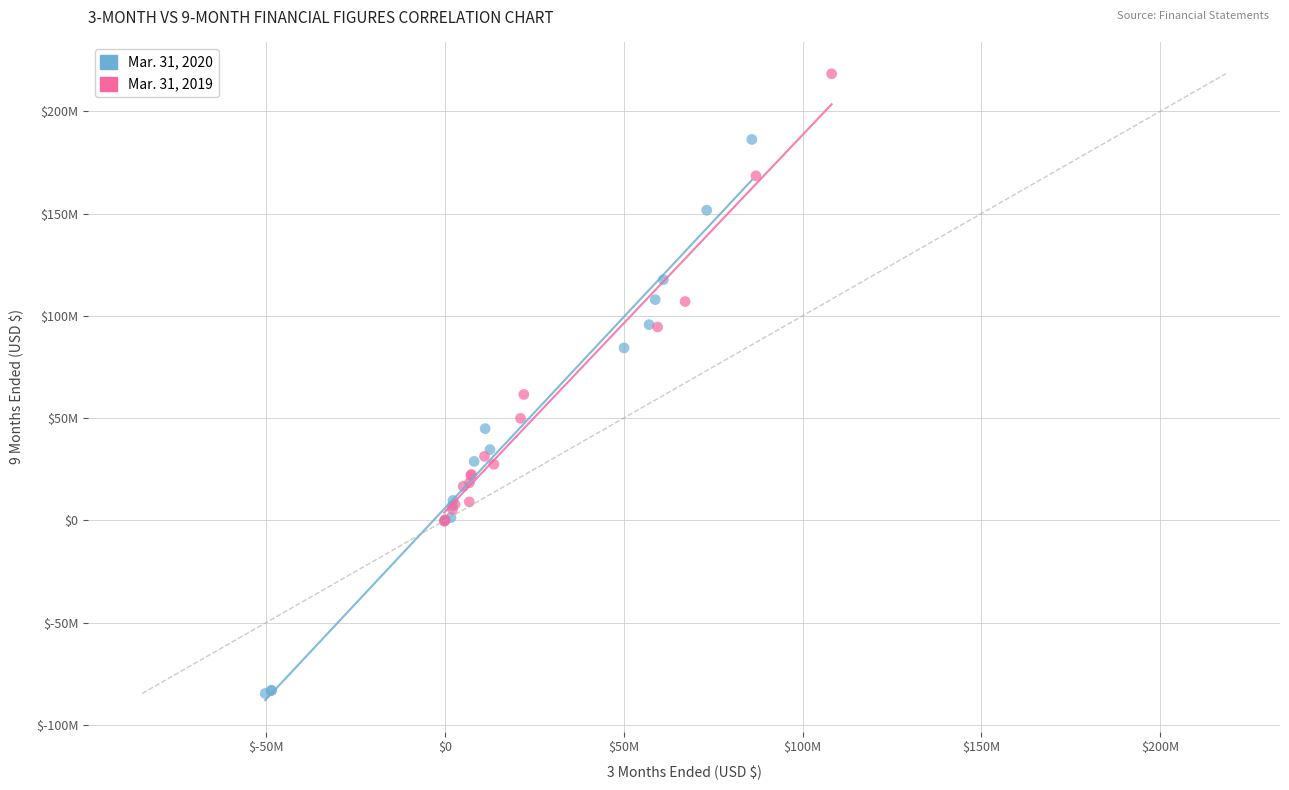

What are all the series names shown in the legend?

Mar. 31, 2020, Mar. 31, 2019